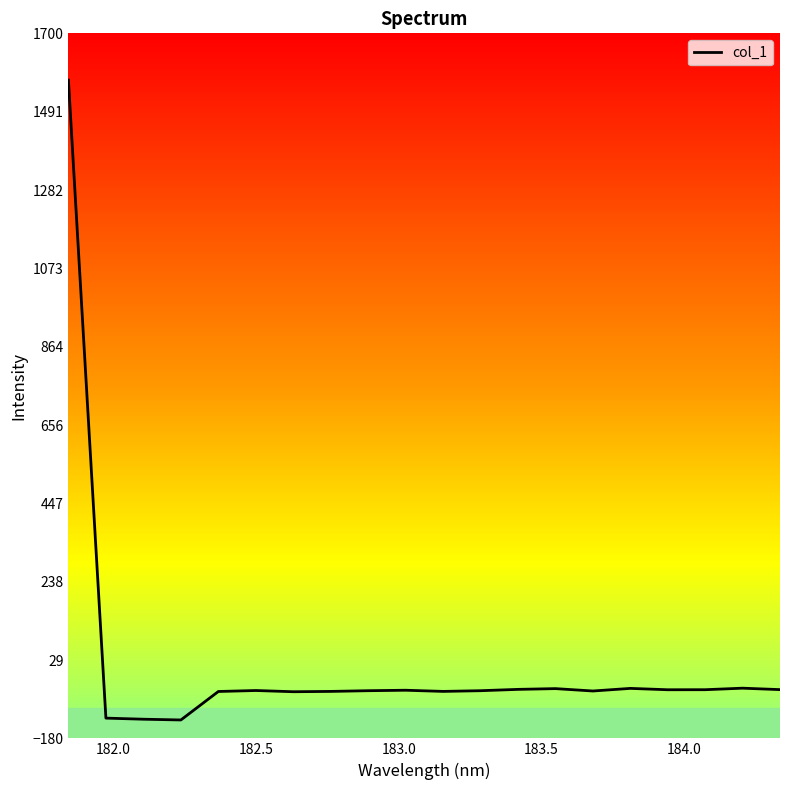

What is the greatest value displayed?

1575.3